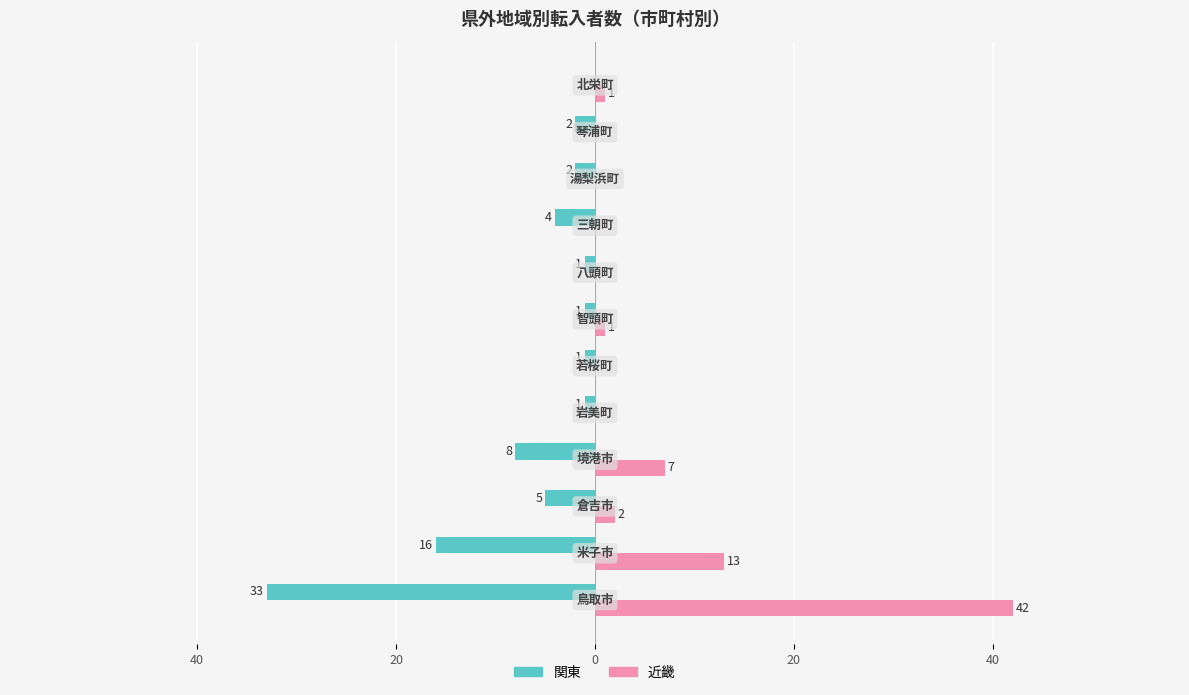

What are all the series names shown in the legend?

関東, 近畿